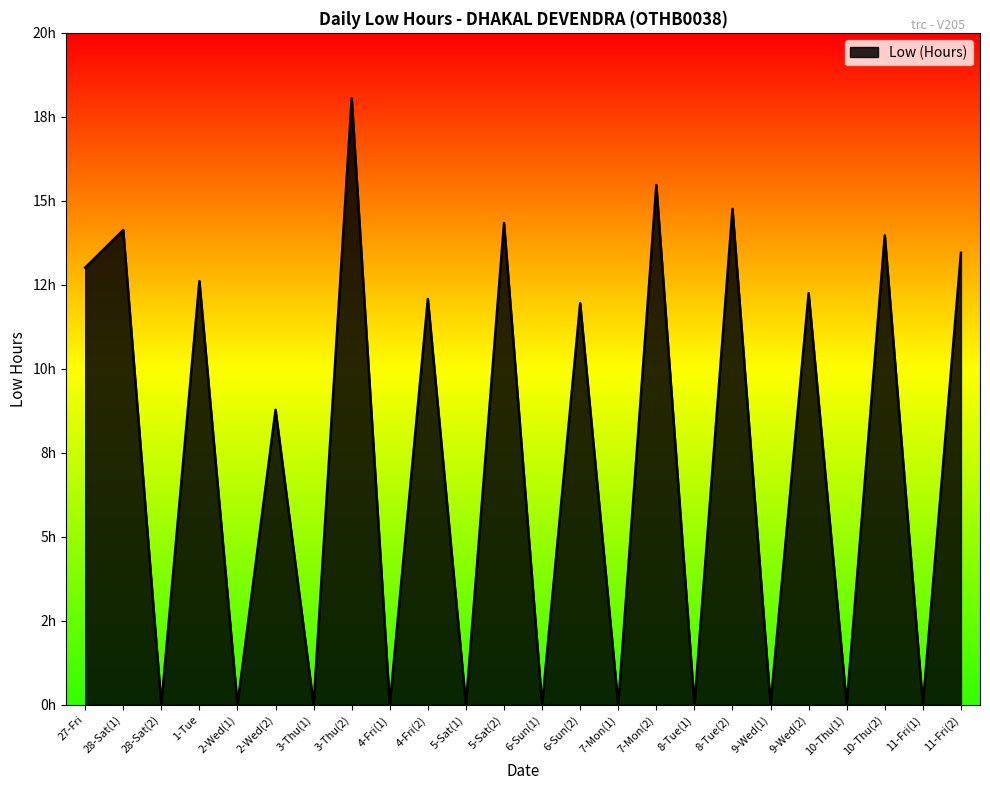

Reading left to right, extract all data points from this chart.

13.0	14.1	0.0	12.6	0.0	8.8	0.0	18.1	0.0	12.1	0.0	14.3	0.0	11.9	0.0	15.5	0.0	14.8	0.0	12.2	0.0	14.0	0.0	13.4